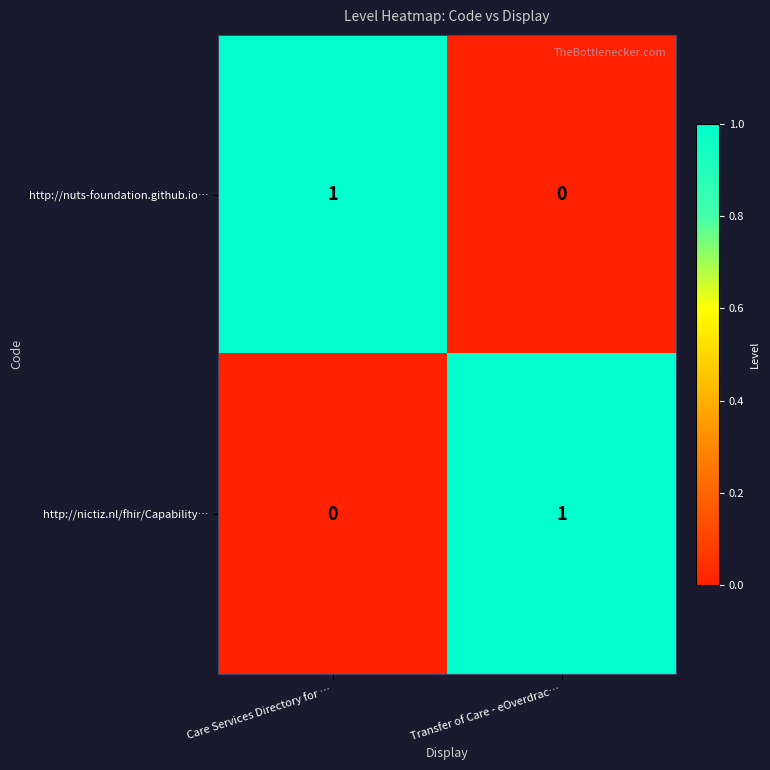

Is it true that http://nuts-foundation.github.io… equals 1 at Care Services Directory for …?

True